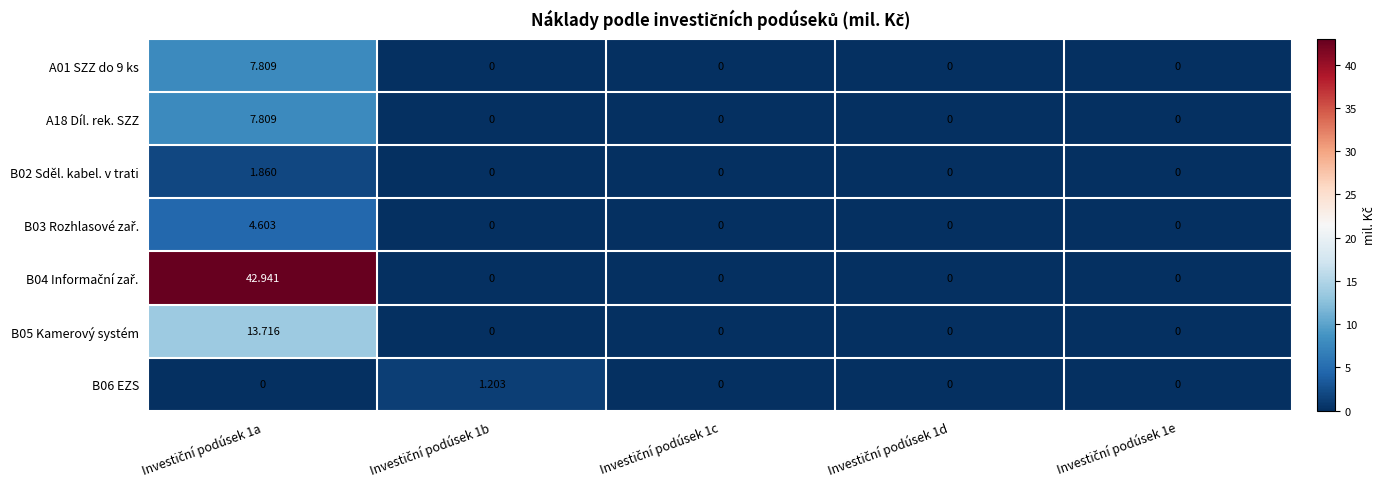

Count the number of categories in the chart.

5